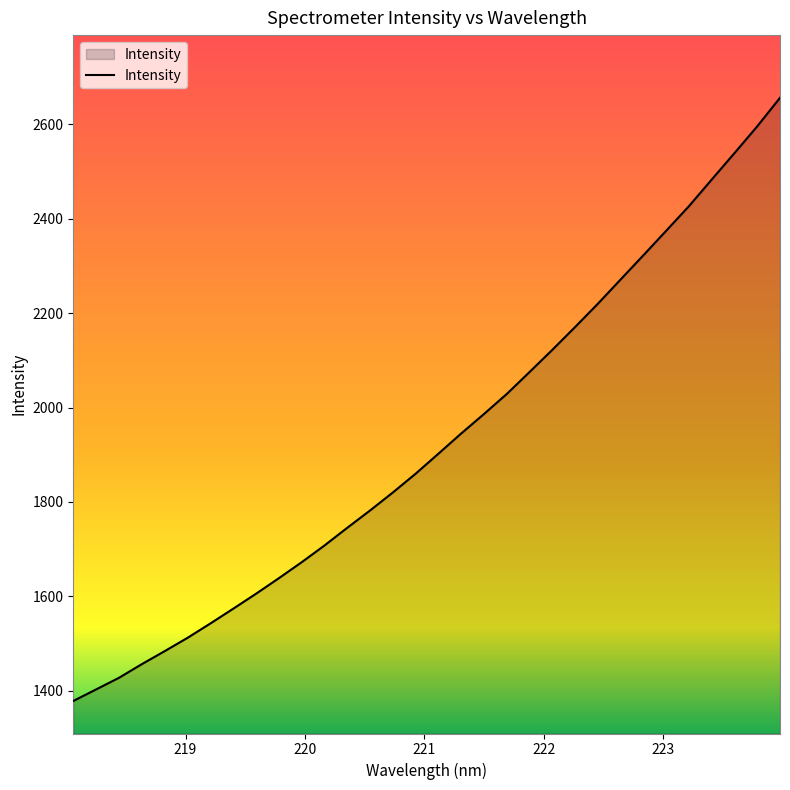

Reading right to left, list all the values displayed in this chart.

2656.2	2595.8	2539.0	2483.0	2426.6	2374.4	2322.5	2271.2	2219.7	2170.4	2122.0	2075.0	2028.5	1986.0	1944.8	1901.9	1859.5	1819.7	1781.6	1744.9	1707.4	1671.9	1638.1	1605.2	1573.5	1542.3	1511.9	1483.7	1456.2	1427.3	1402.8	1378.3